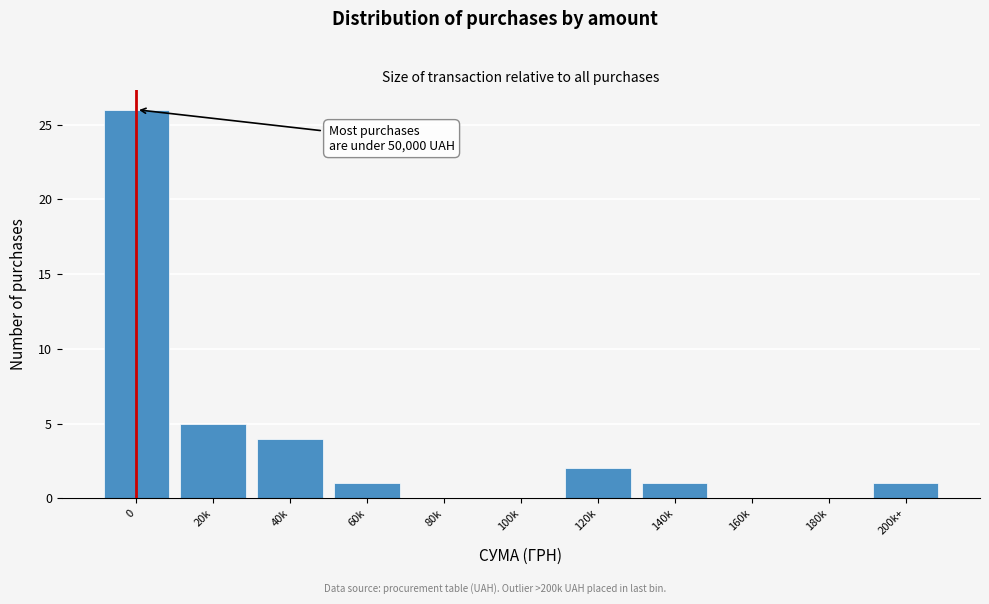

Reading left to right, what are all the values shown in this chart?

0=26	20k=5	40k=4	60k=1	80k=0	100k=0	120k=2	140k=1	160k=0	180k=0	200k+=1